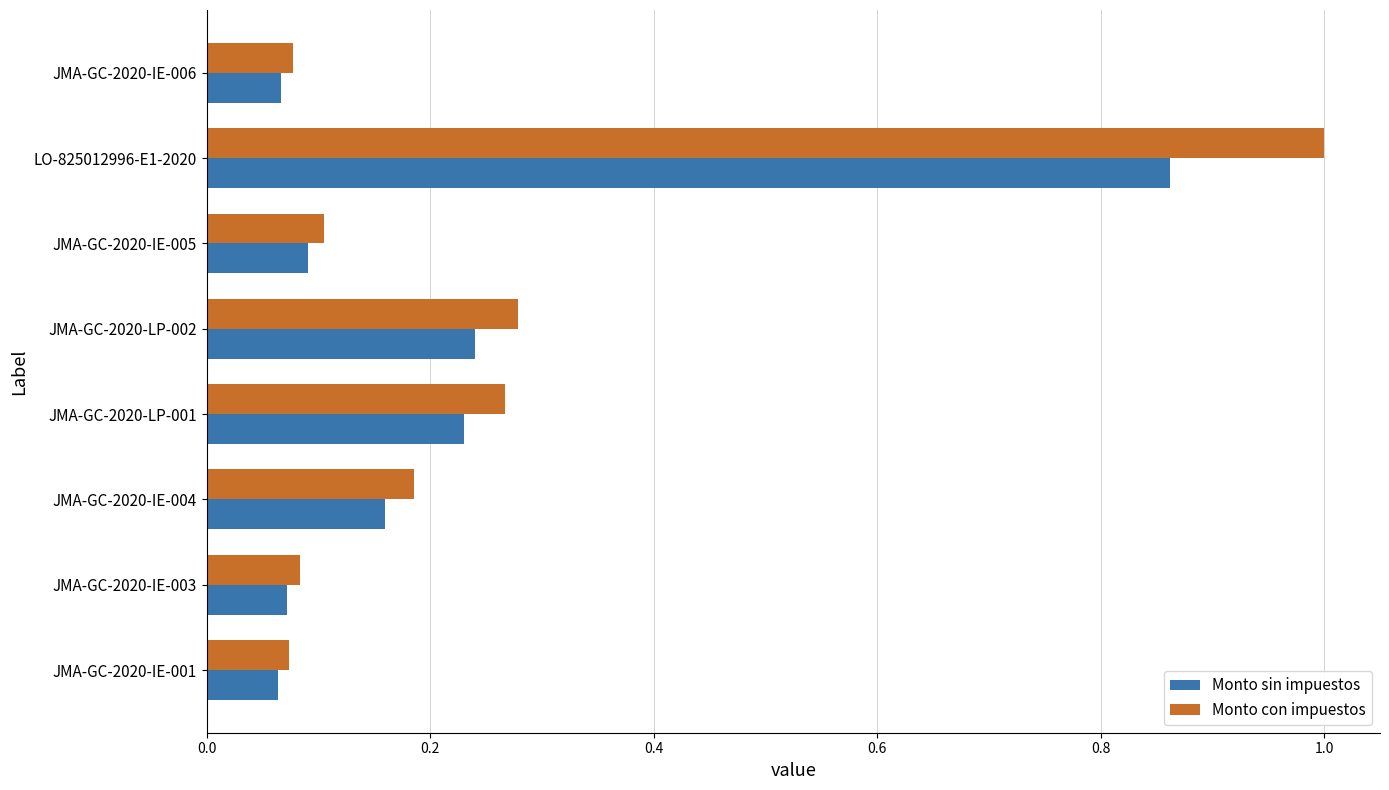

At which category is the sum across all series the highest?

LO-825012996-E1-2020